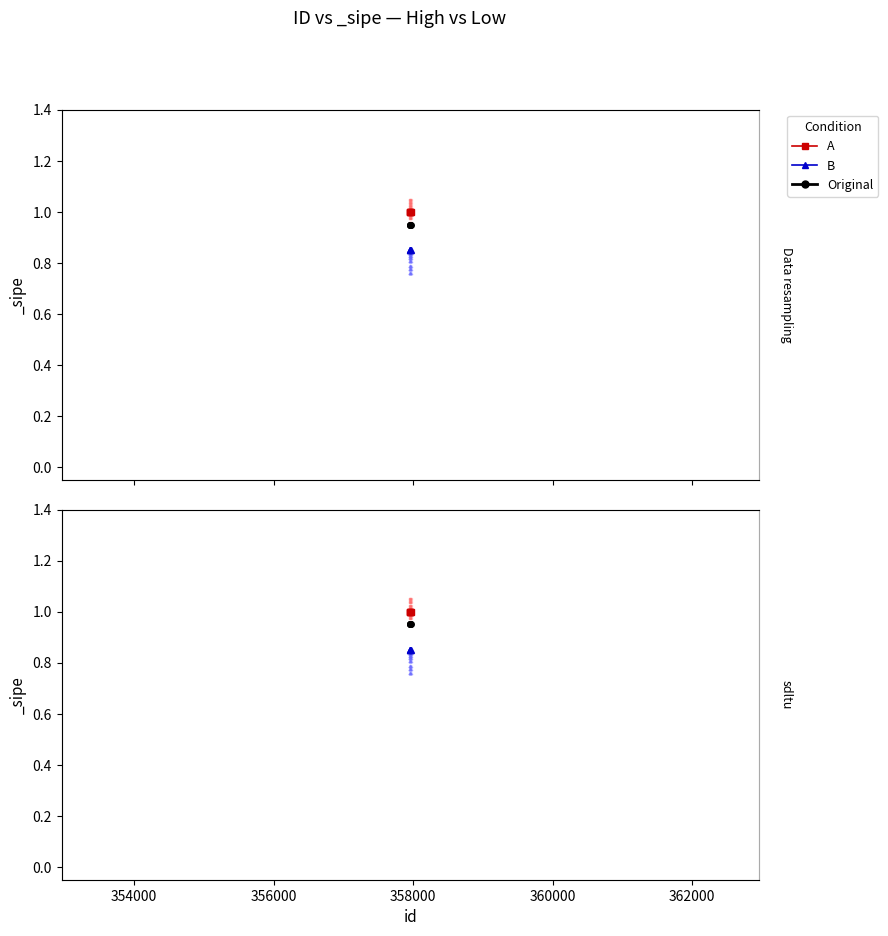

How many lines are shown in the chart?

5